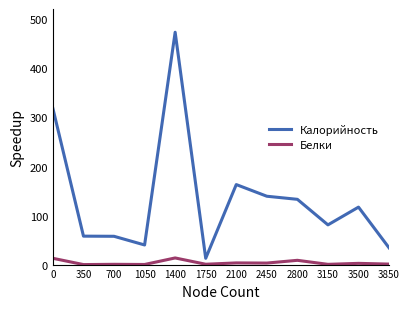

Which series changed the most between 0 and 3150?

Калорийность